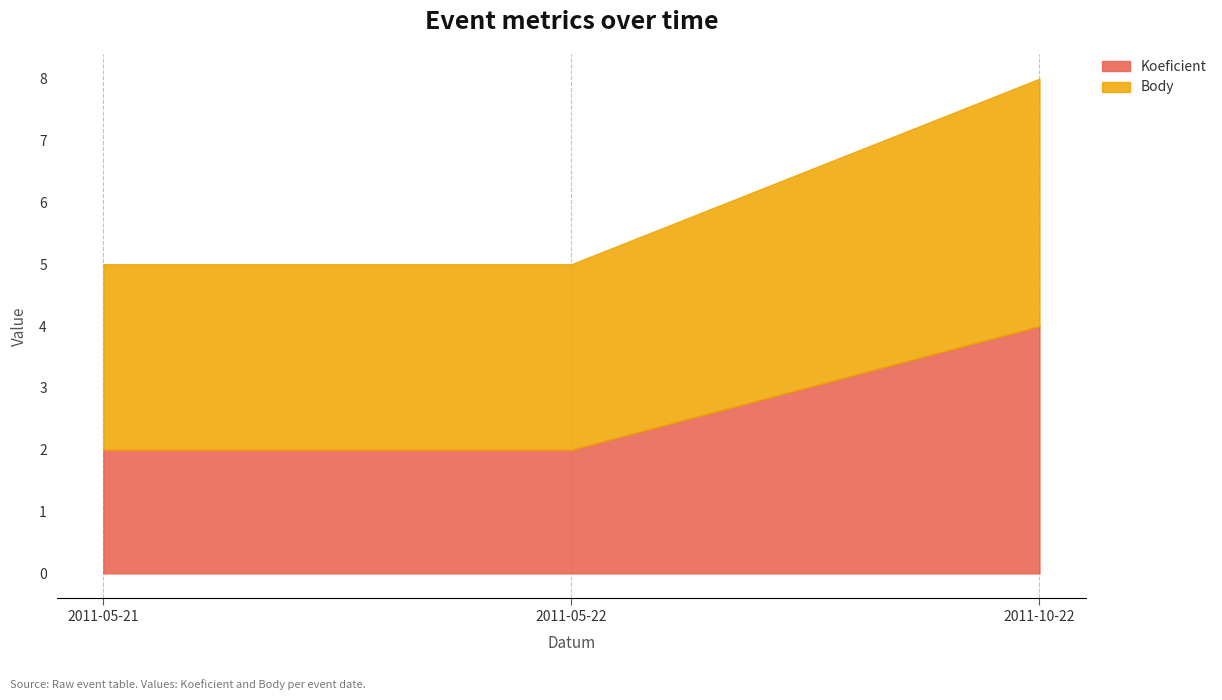

Reading left to right, list all the values displayed in this chart.

Koeficient: 2	2	4
Body: 3	3	4